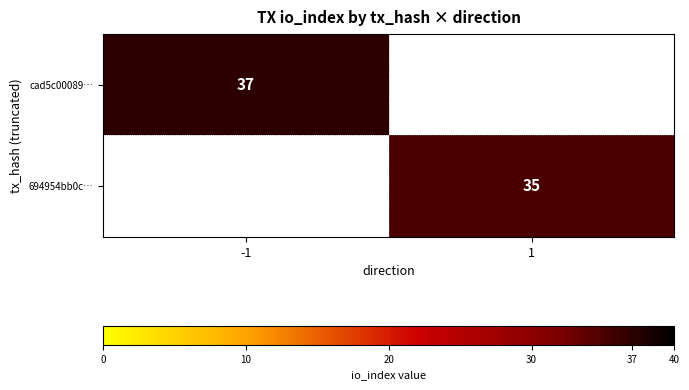

What is the smallest value displayed?

35.0